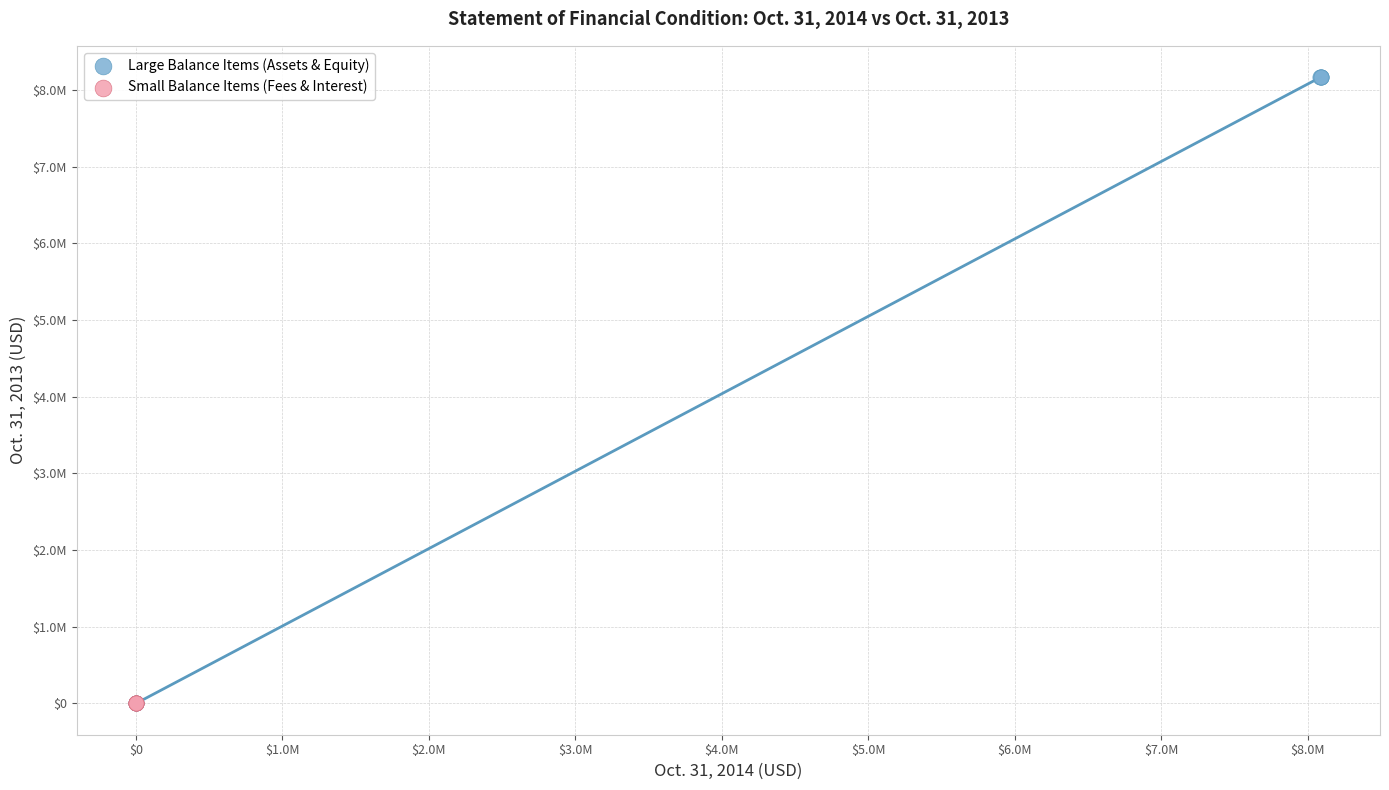

What are all the series names shown in the legend?

Large Balance Items (Assets & Equity), Small Balance Items (Fees & Interest)